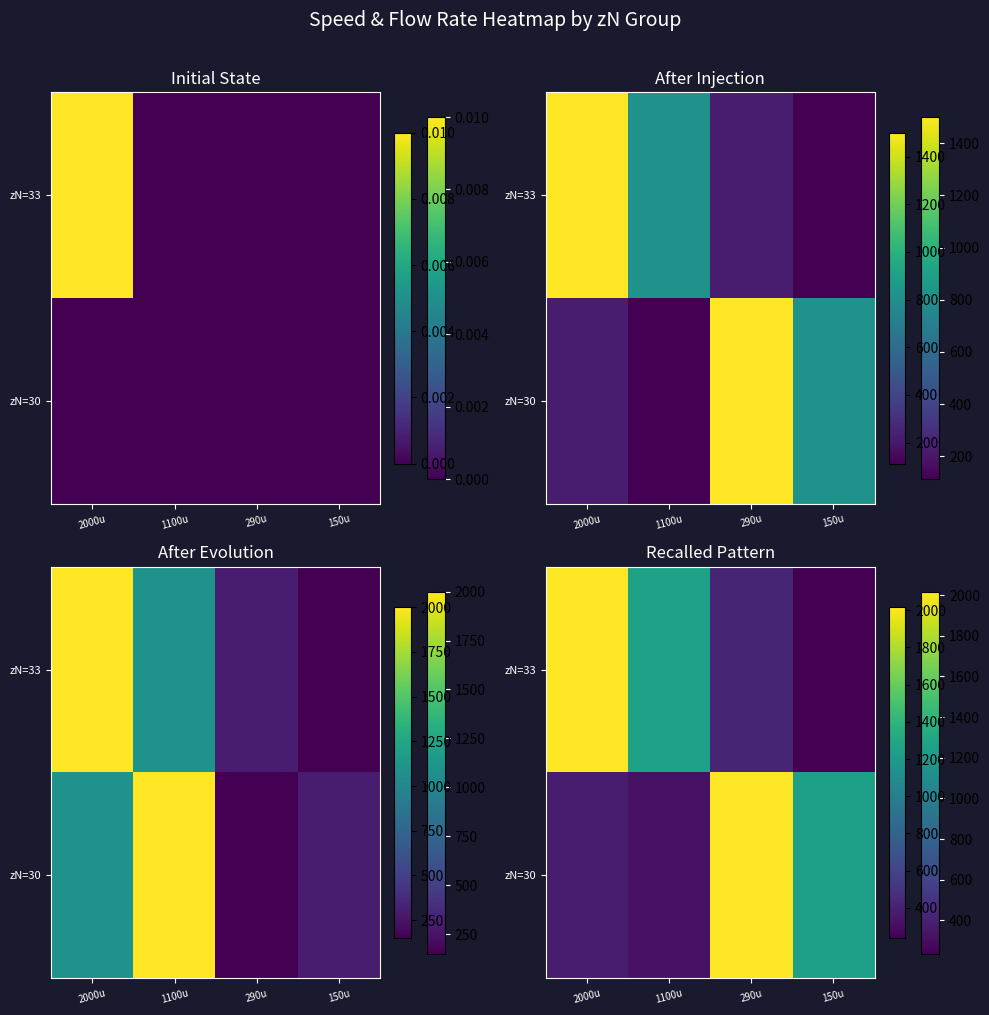

Read the zN=30 value at 2000u.

376